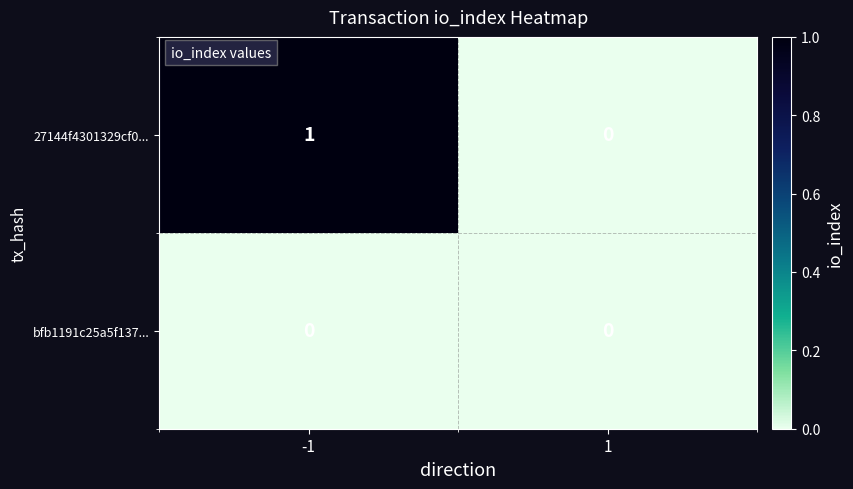

Count the number of data series in this chart.

2